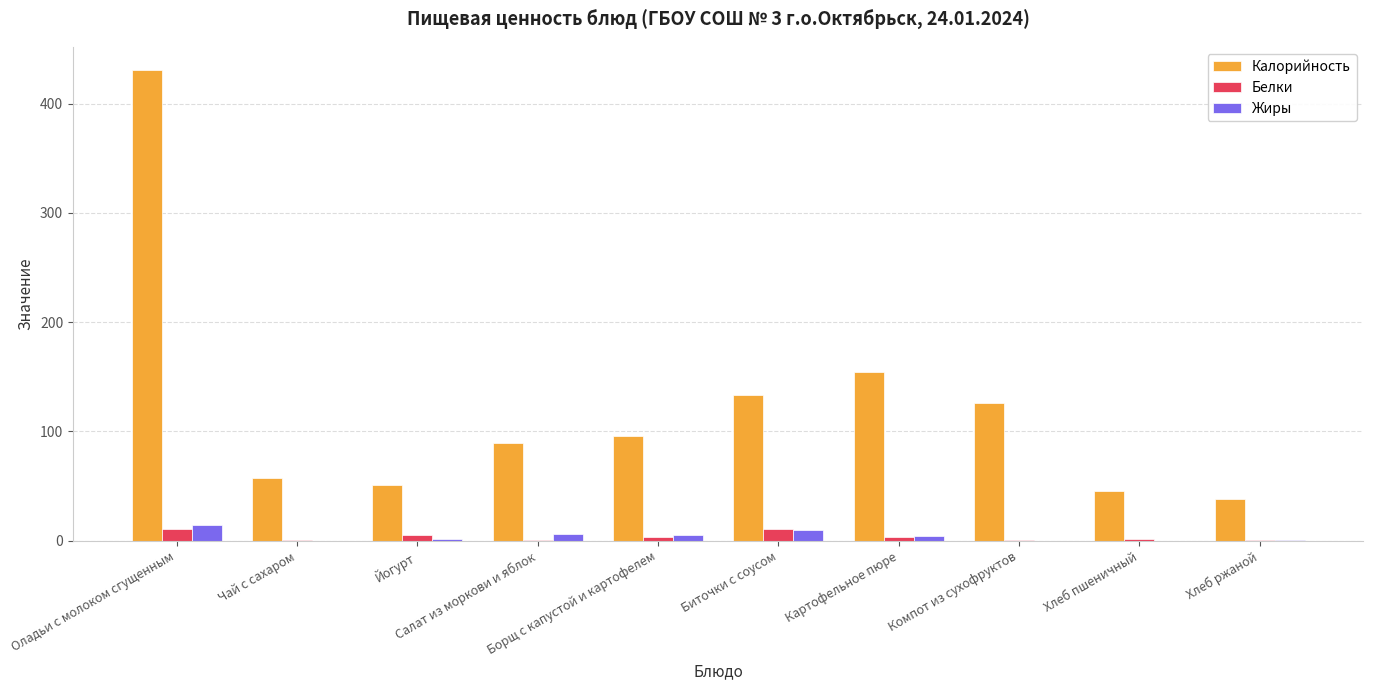

At which category is the sum across all series the highest?

Оладьи с молоком сгущенным